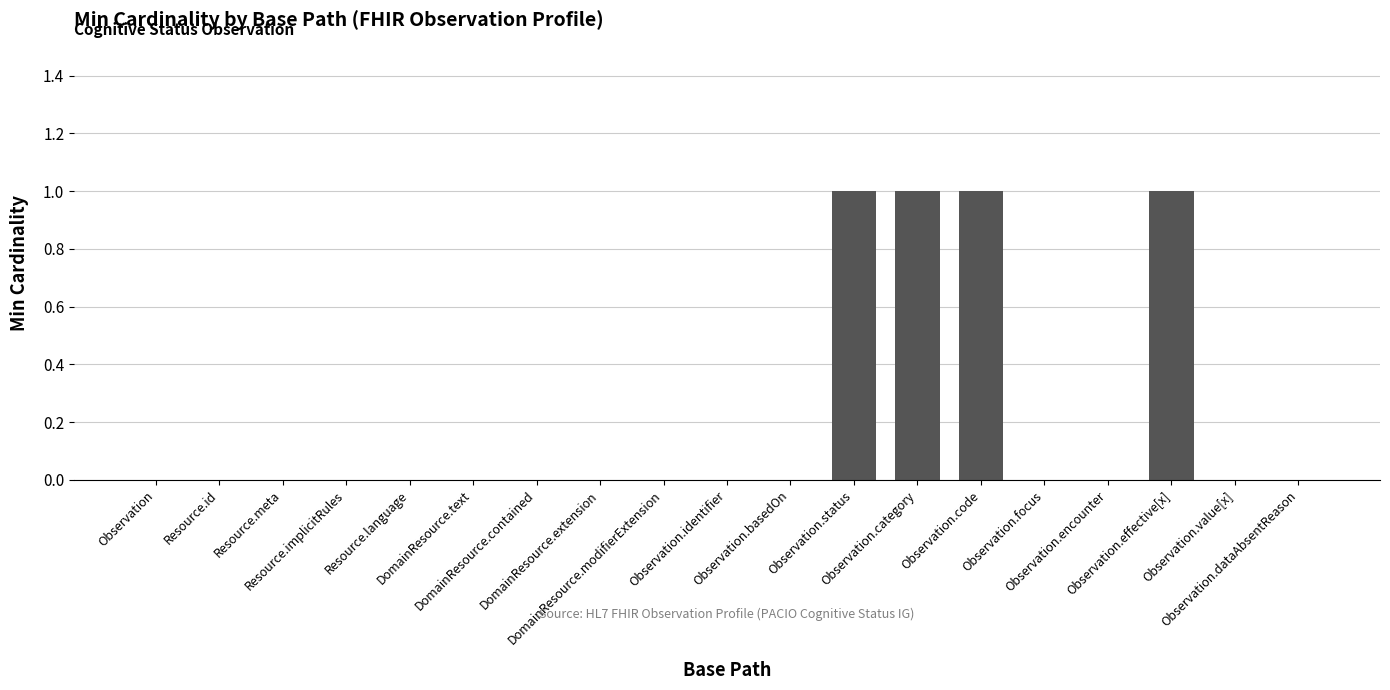

Does the chart contain stacked bars?

No